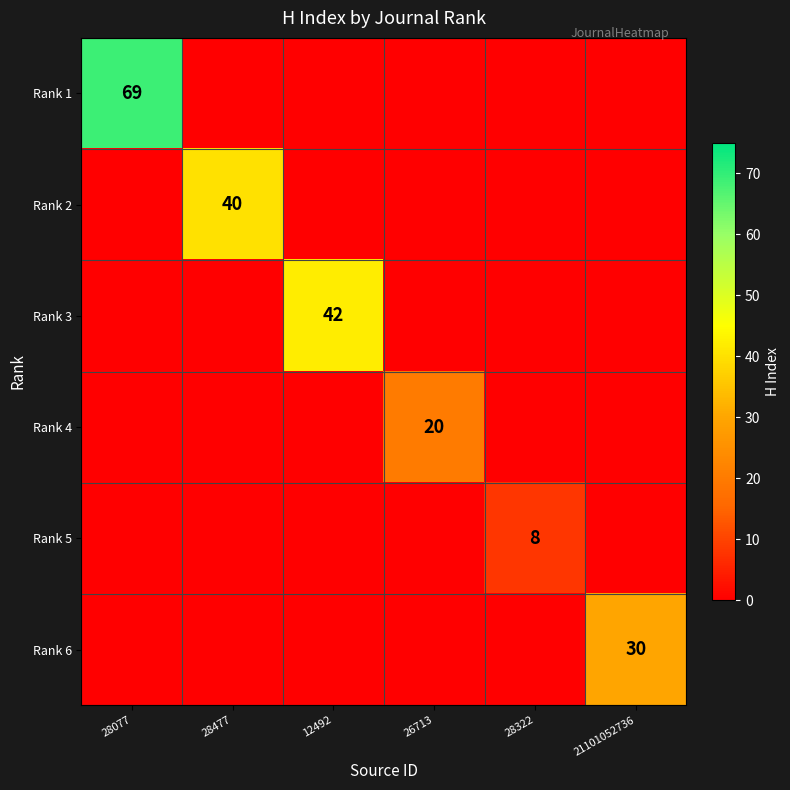

The Rank 4 series shows 20 at 26713. True or false?

True